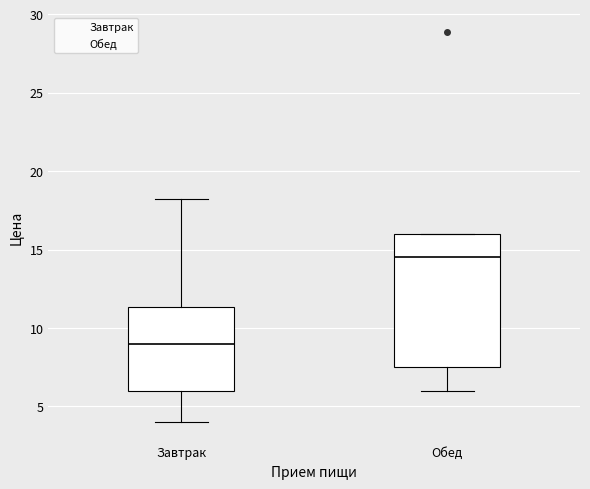

Comparing the boxes themselves (not the whiskers), which one is the tallest?

Обед